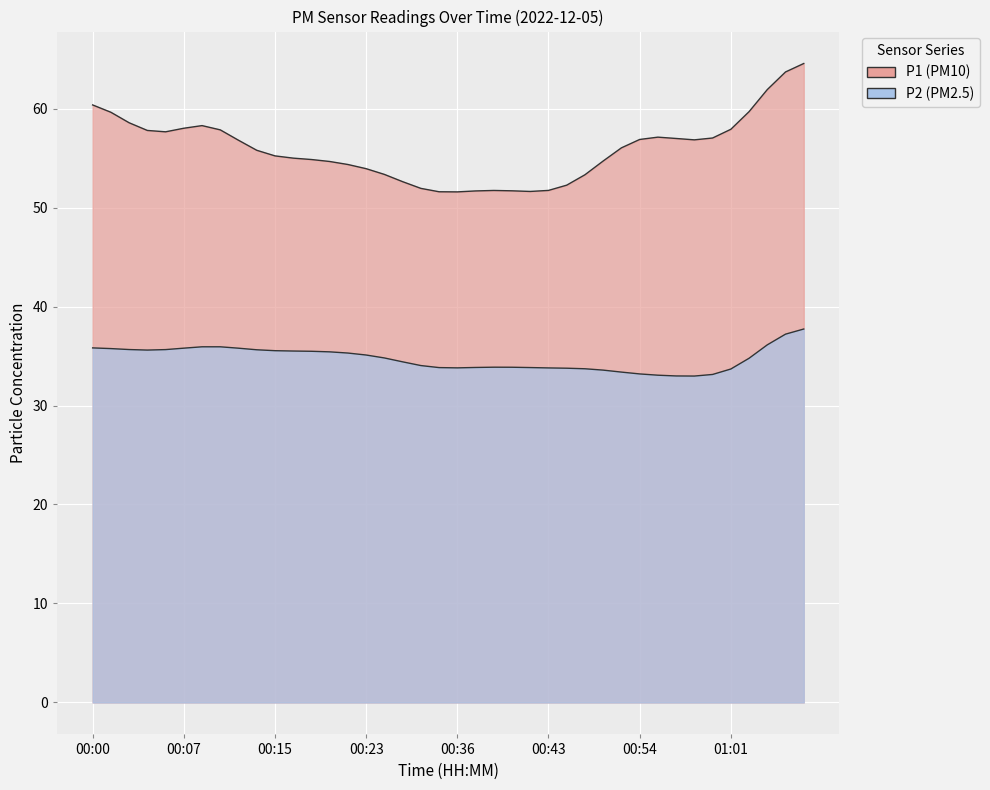

List the series in order of their overall mean, highest first.

P1, P2